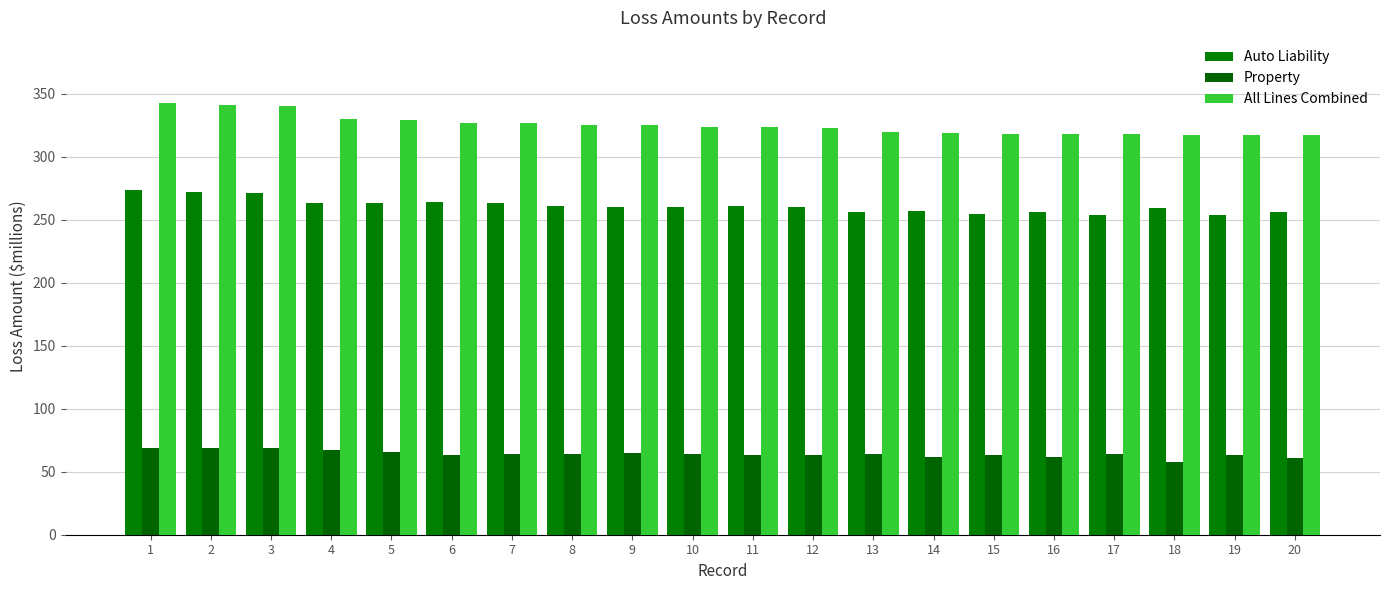

At how many categories does at least one series exceed 184?

20